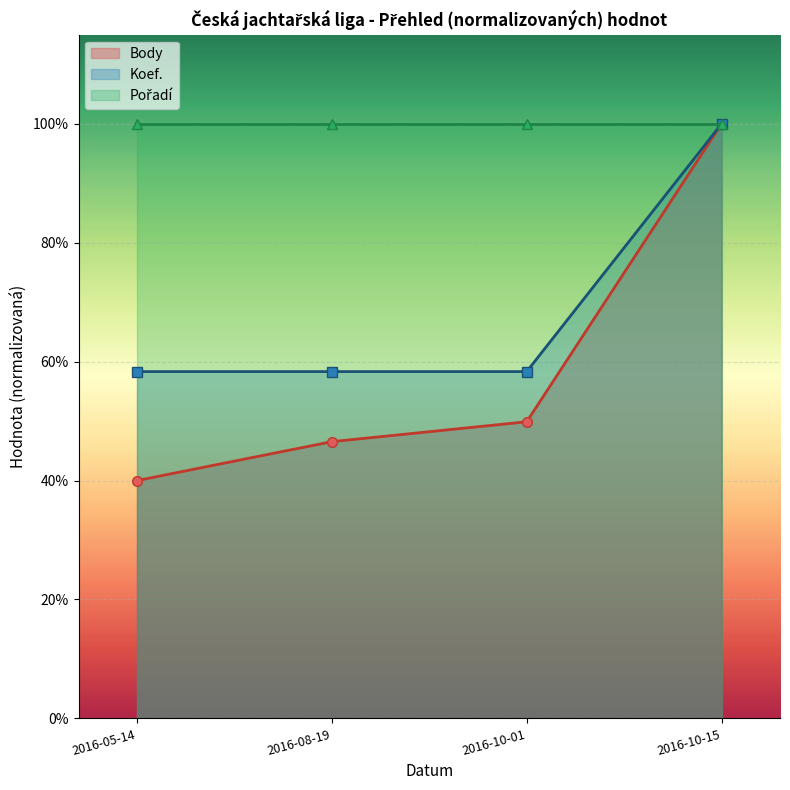

Which has a higher value, 2016-05-14 or 2016-08-19?

2016-08-19